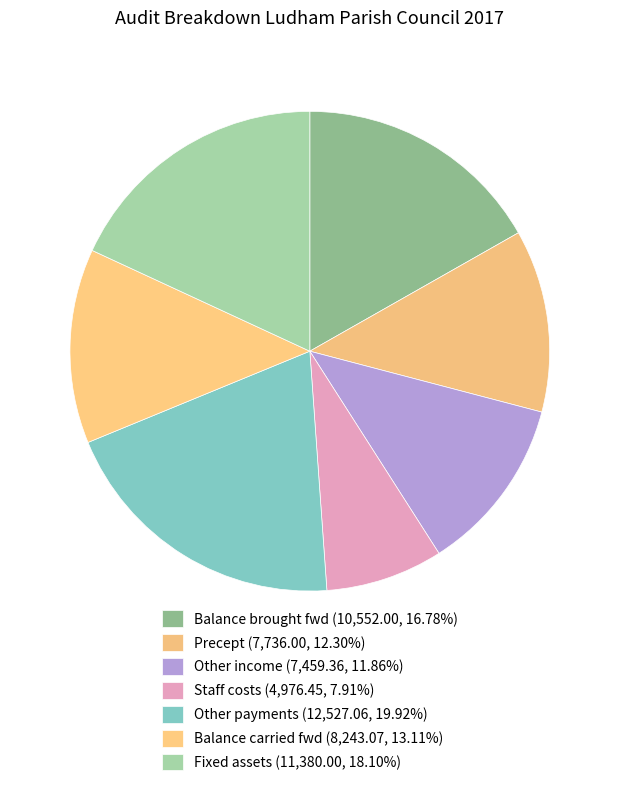

Rank the categories by value from highest to lowest.

Other payments, Fixed assets, Balance brought fwd, Balance carried fwd, Precept, Other income, Staff costs